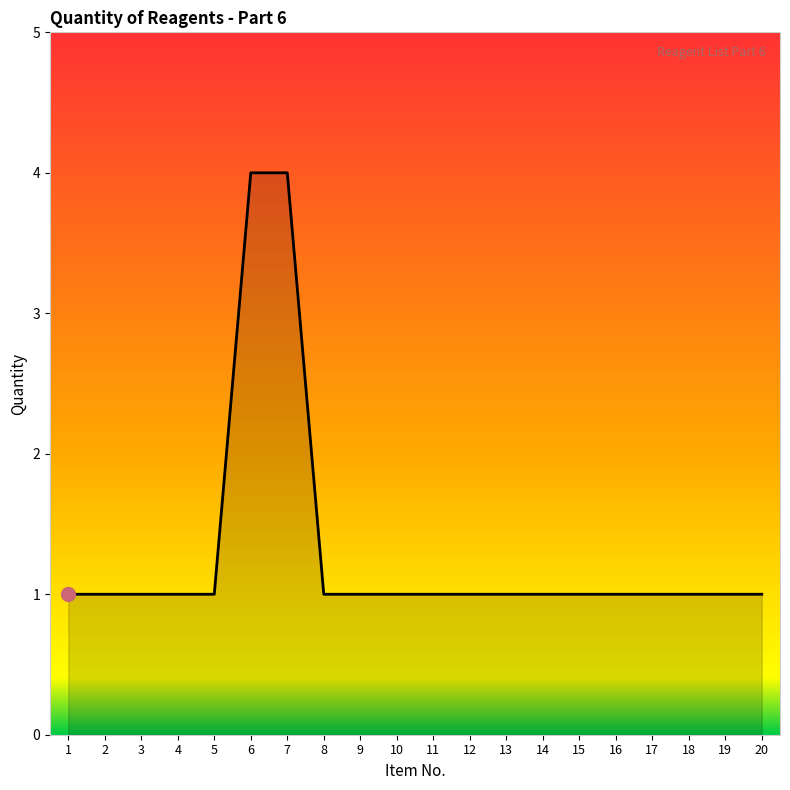

Reading left to right, list all the values displayed in this chart.

1	1	1	1	1	4	4	1	1	1	1	1	1	1	1	1	1	1	1	1